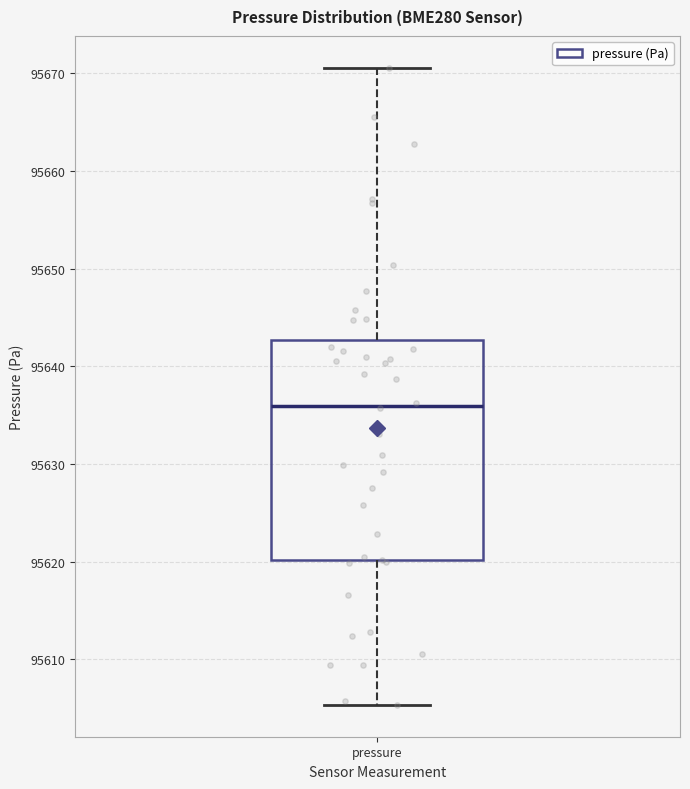

Transcribe this box plot: give where the median line is, the range the box spans, and where the two whiskers end, as read against the y-axis. The values are not printed on the chart, so give them approximately, as read against the axis.

median 95636, box 95620 to 95643, whiskers 95605 to 95671